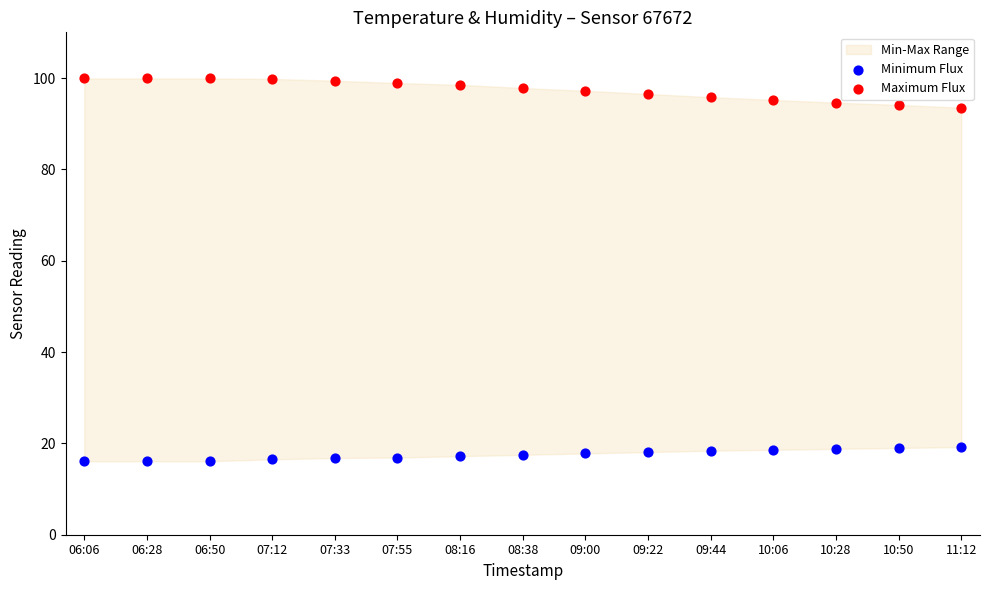

Across all data points, what is the range of Y values (max minus min)?

83.8